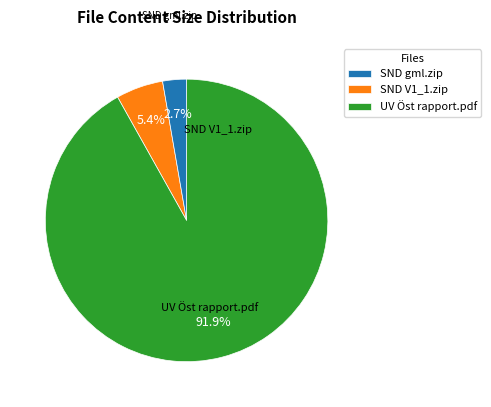

Rank the categories by value from lowest to highest.

SND gml.zip, SND V1_1.zip, UV Öst rapport.pdf